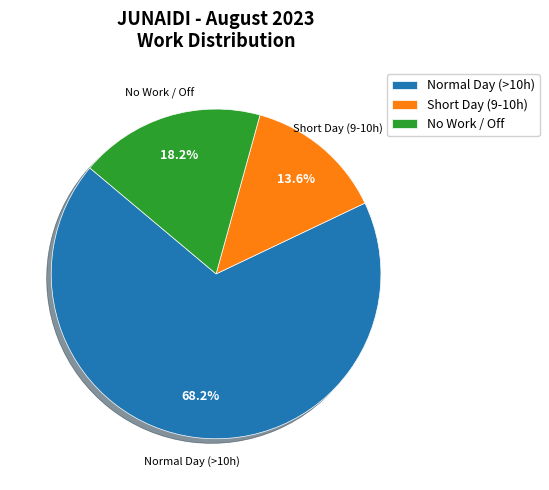

Combined, do No Work / Off and Normal Day (>10h) account for over 50%?

Yes